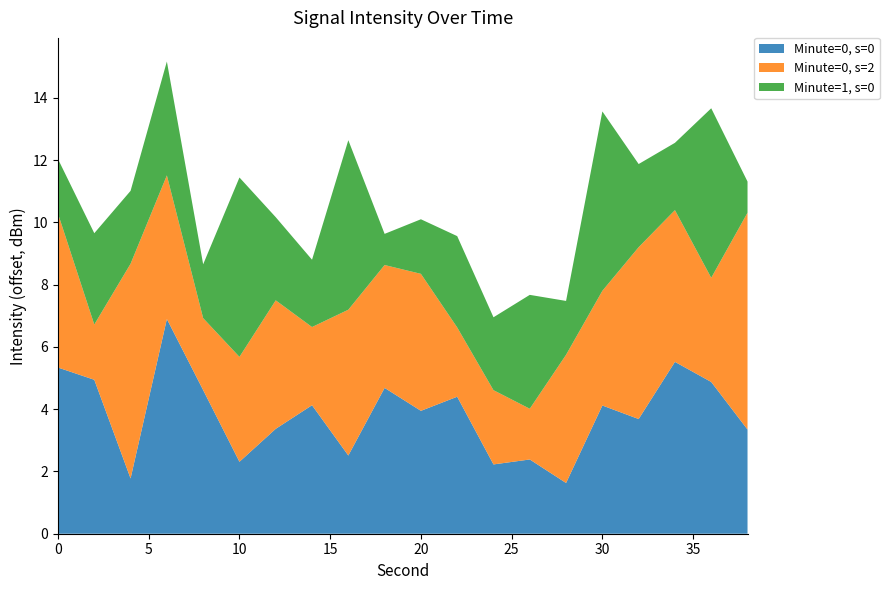

Reading left to right, list all the values displayed in this chart.

Minute=0, s=0: 0=-129.8	2=-130.2	4=-133.3	6=-128.2	8=-130.5	10=-132.8	12=-131.7	14=-131.0	16=-132.6	18=-130.4	20=-131.2	22=-130.7	24=-132.9	26=-132.7	28=-133.5	30=-131.0	32=-131.4	34=-129.6	36=-130.2	38=-131.8
Minute=0, s=2: 0=-130.2	2=-133.3	4=-128.2	6=-130.5	8=-132.8	10=-131.7	12=-131.0	14=-132.6	16=-130.4	18=-131.2	20=-130.7	22=-132.9	24=-132.7	26=-133.5	28=-131.0	30=-131.4	32=-129.6	34=-130.2	36=-131.8	38=-128.1
Minute=1, s=0: 0=-133.4	2=-132.2	4=-132.8	6=-131.4	8=-133.4	10=-129.3	12=-132.4	14=-132.9	16=-129.7	18=-134.1	20=-133.4	22=-132.2	24=-132.8	26=-131.4	28=-133.4	30=-129.3	32=-132.4	34=-132.9	36=-129.7	38=-134.1